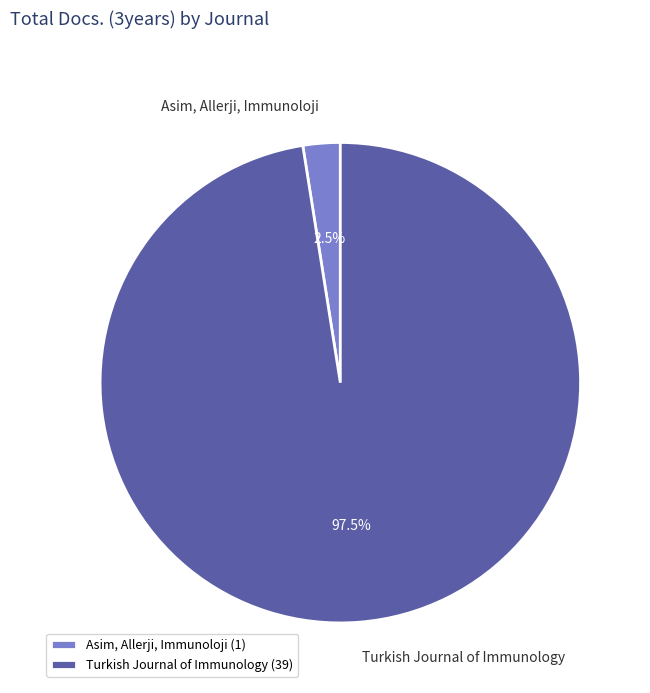

What is the total percentage of Asim, Allerji, Immunoloji and Turkish Journal of Immunology?

100.0%